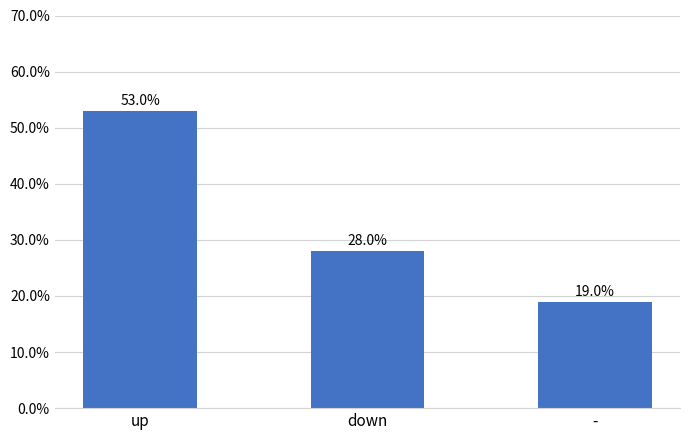

What is the difference between the maximum and minimum values?

34.0